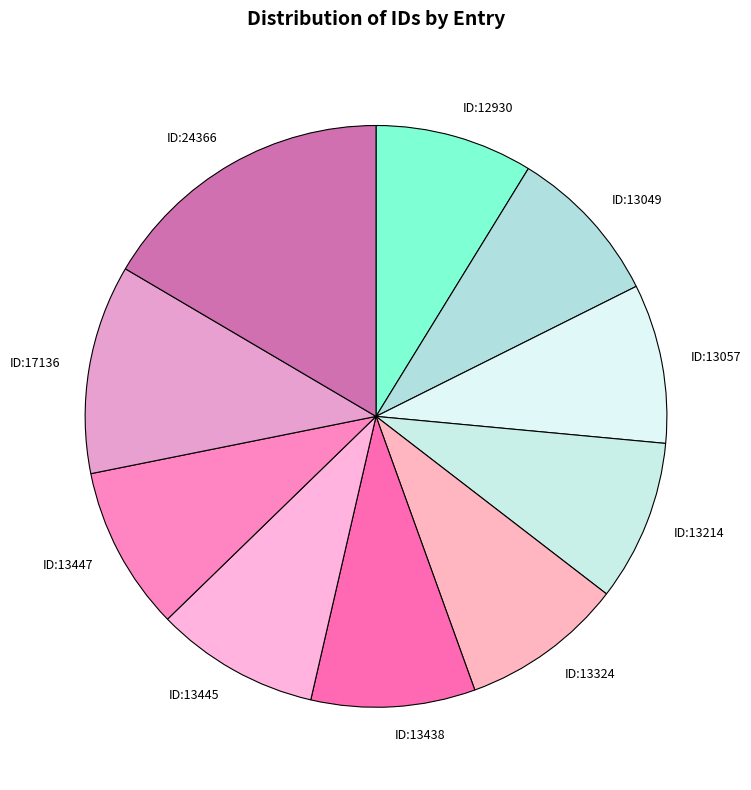

Is the sum of ID:13438 and ID:13214 greater than half?

No